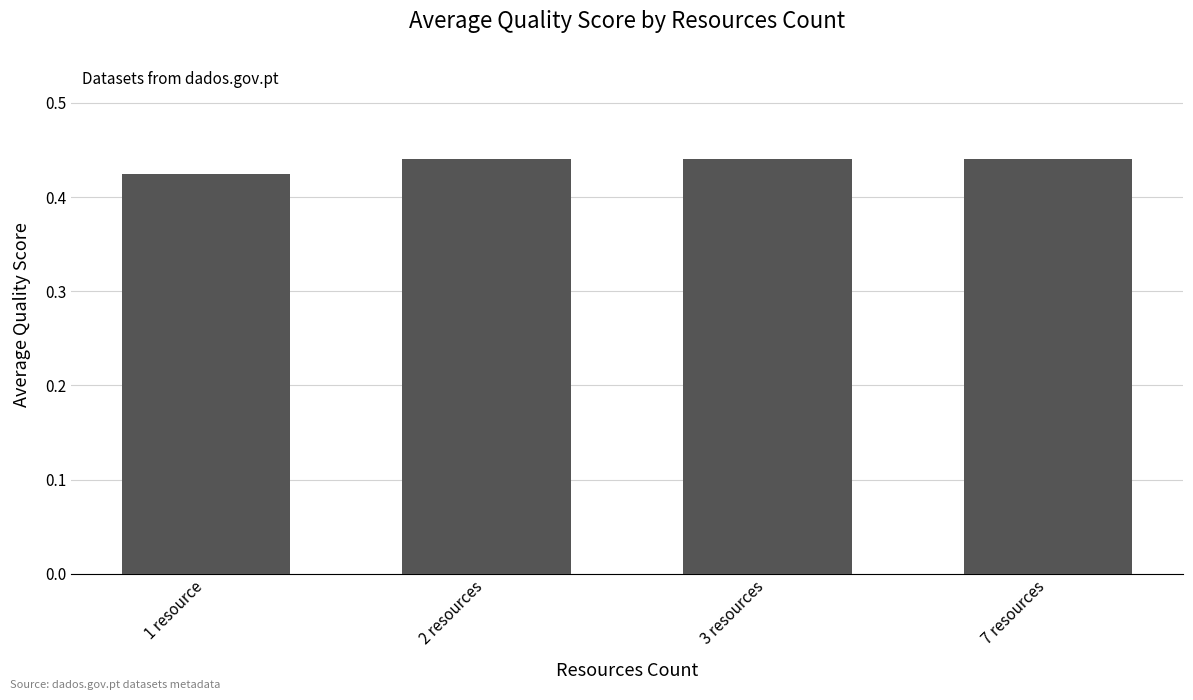

The value at 3 resources is 0.2. True or false?

False